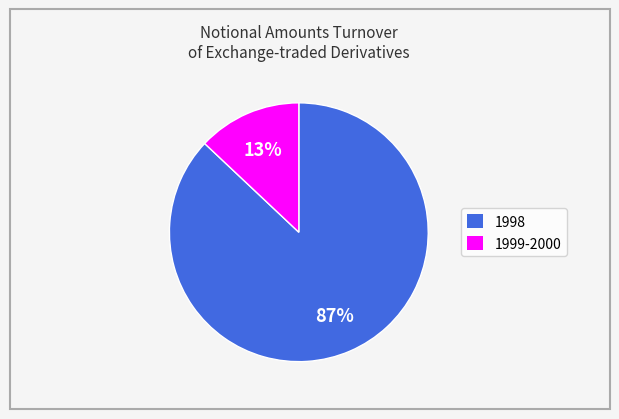

Which slice is the largest?

1998